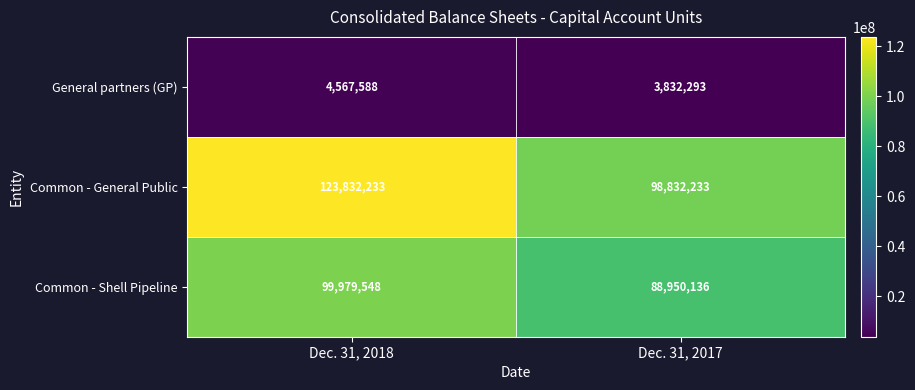

True or false: Common - Shell Pipeline has a value of 99979548 at Dec. 31, 2018.

True